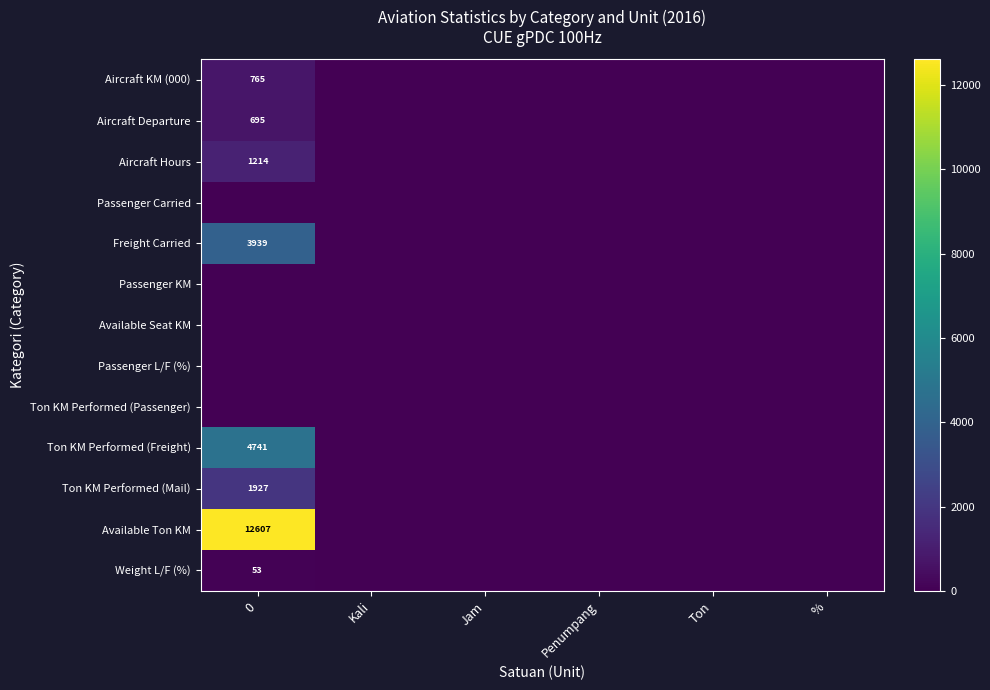

True or false: Ton KM Performed (Freight) has a value of 4741 at 0.

True